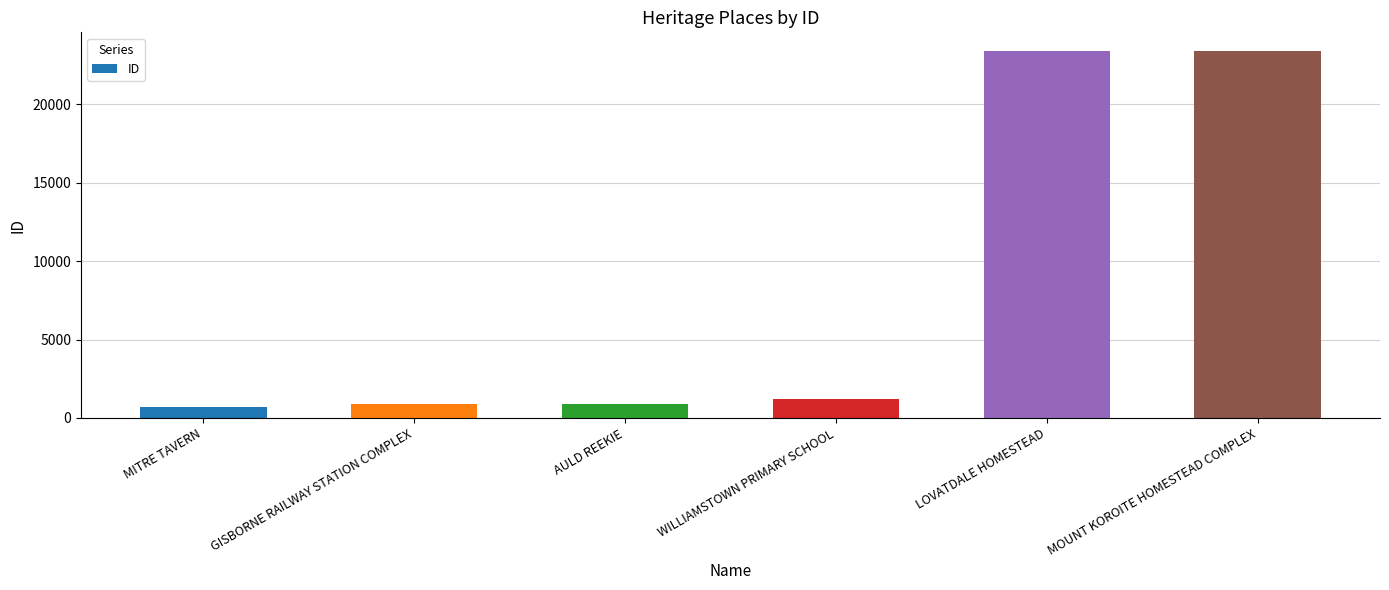

What is the value of the 2nd bar from the left?

873